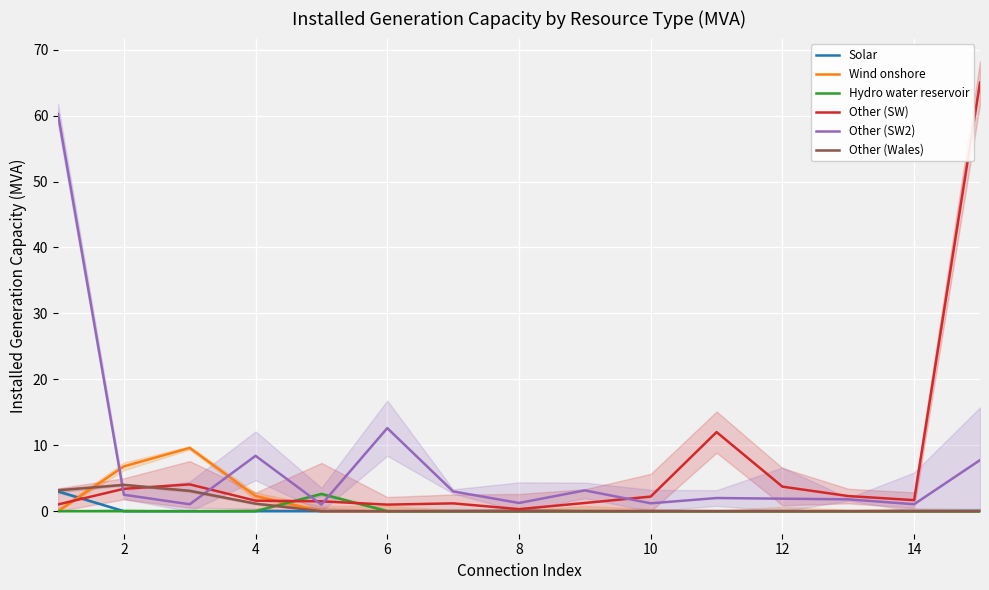

Rank the series at 2 from highest to lowest value.

Wind onshore, Other (Wales), Other (SW), Other (SW2), Solar, Hydro water reservoir